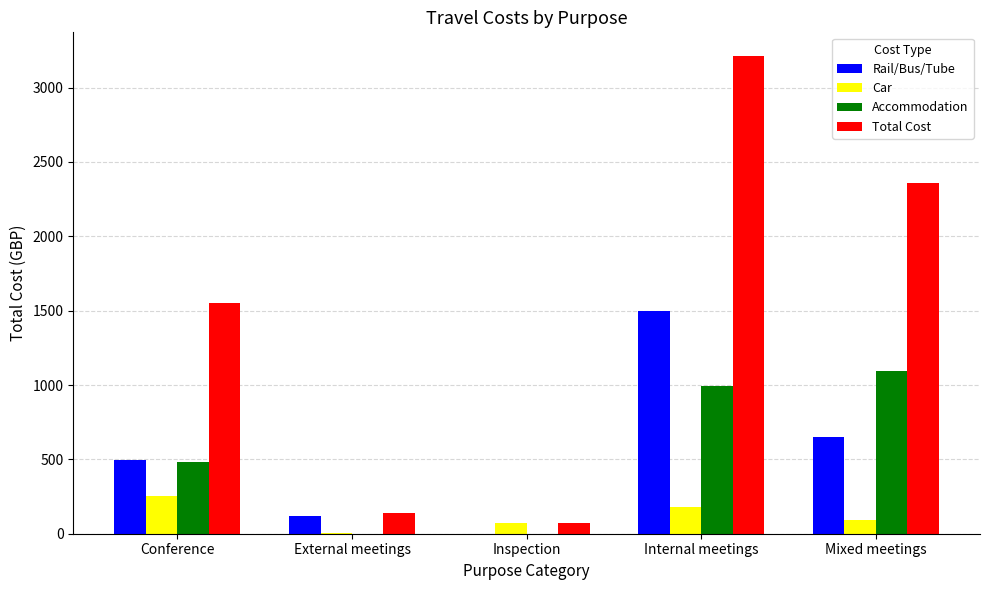

What value does the Accommodation series have at Mixed meetings?

1091.7